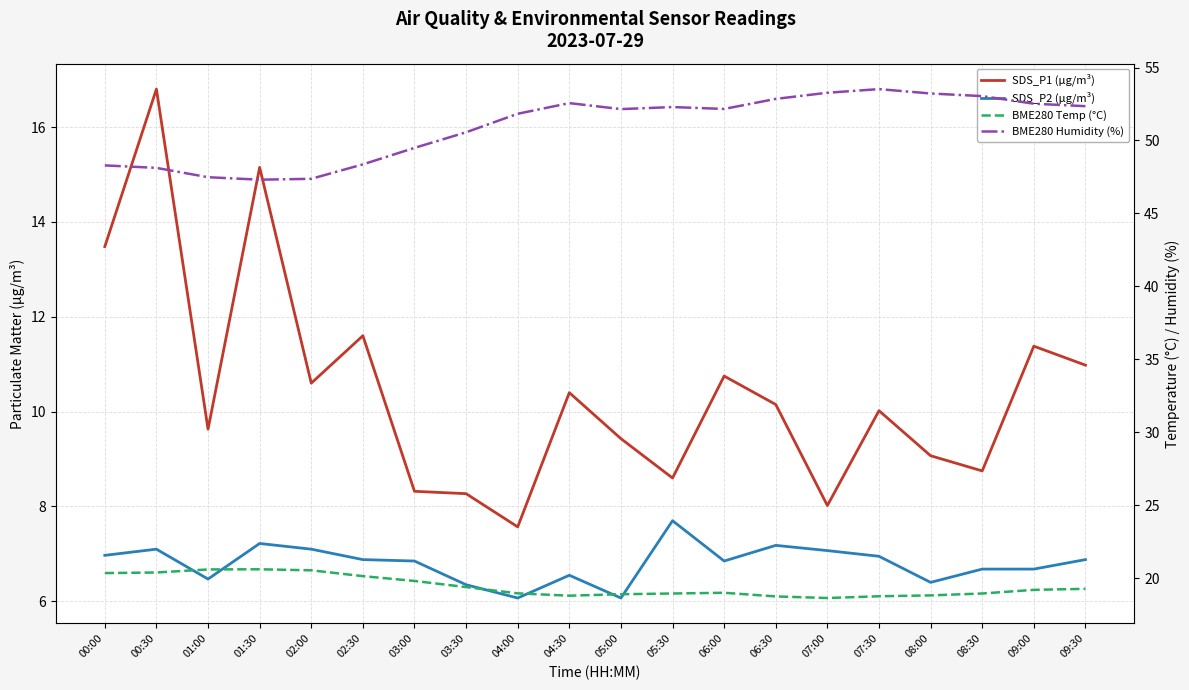

The value of BME280 Temp (°C) at 03:00 is 19.8. True or false?

True